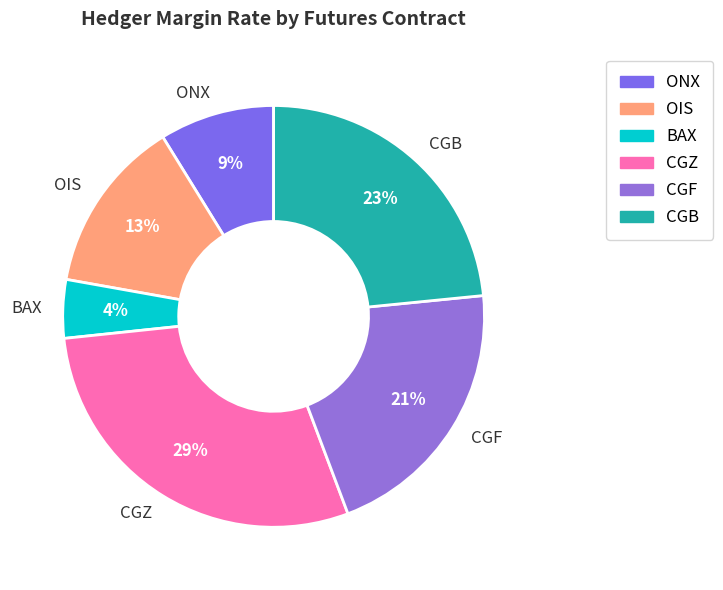

How many slices are in this pie chart?

6